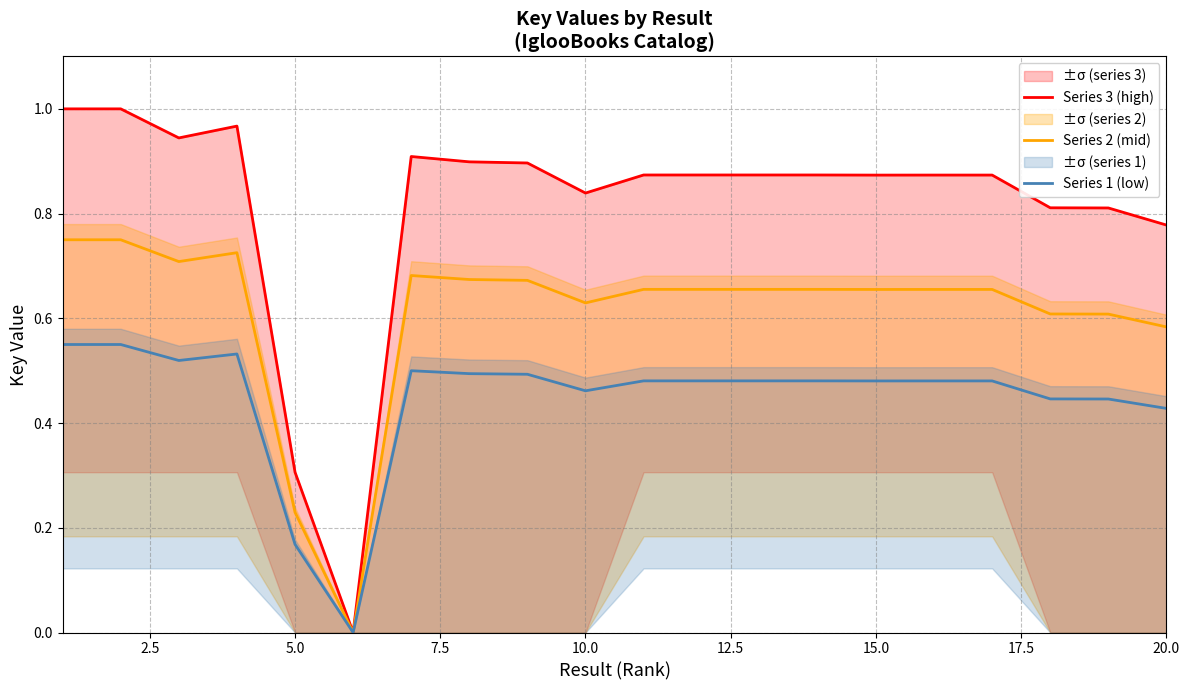

What are all the series names shown in the legend?

Series 3 (high), Series 2 (mid), Series 1 (low)